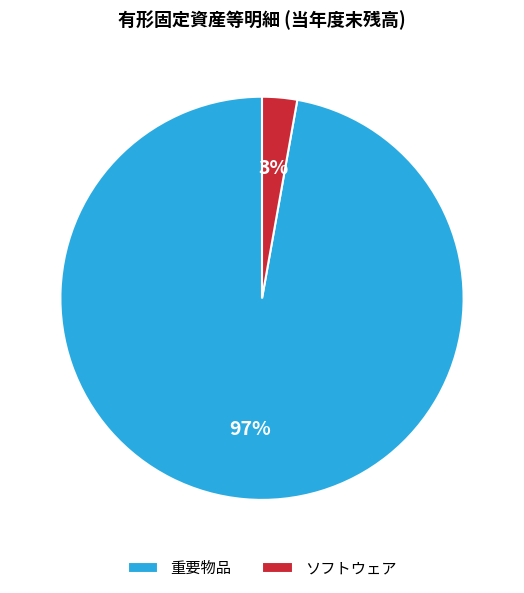

To the nearest percent, what portion does ソフトウェア represent?

3%